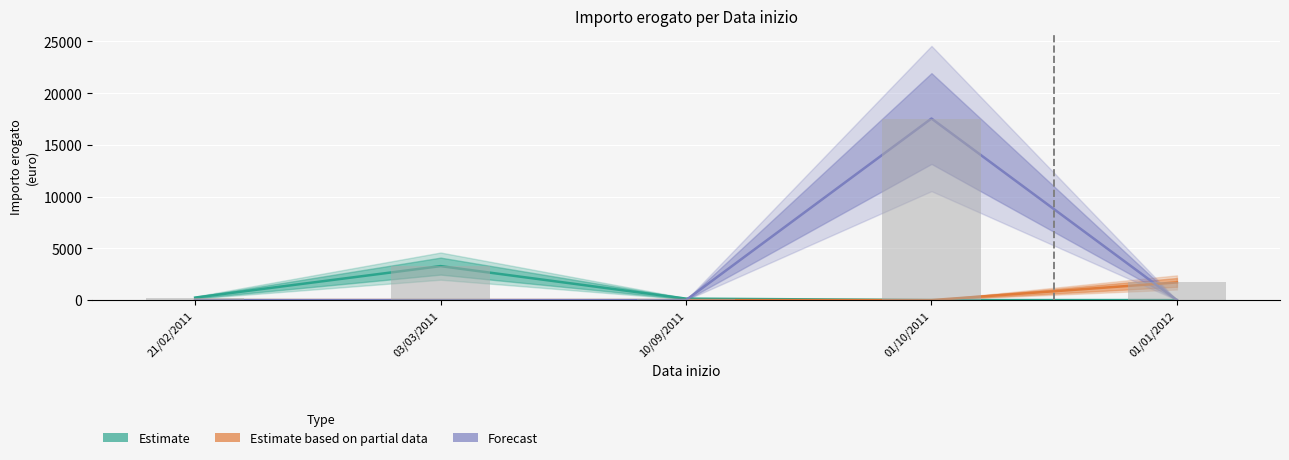

The Estimate based on partial data series shows 0.0 at 01/10/2011. True or false?

True